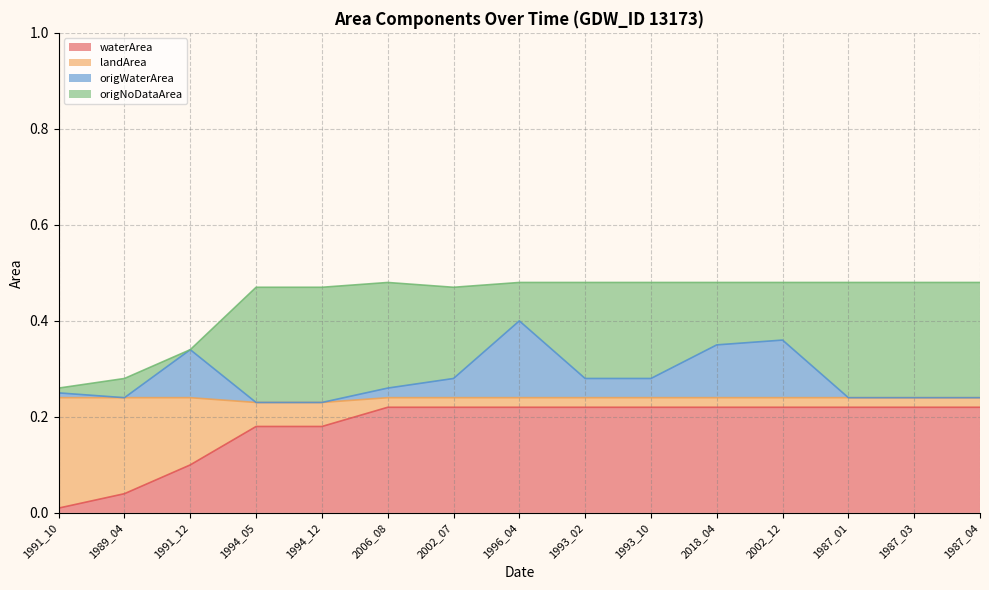

What is the value of the origWaterArea point at the 11th from the left?

0.3